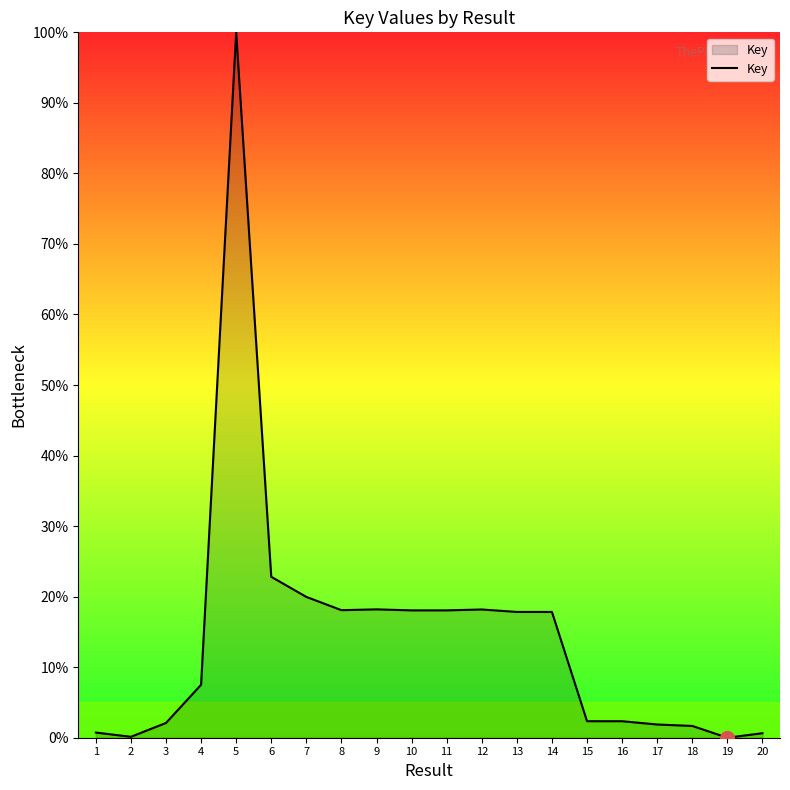

At which category does the chart reach its peak across all series?

5